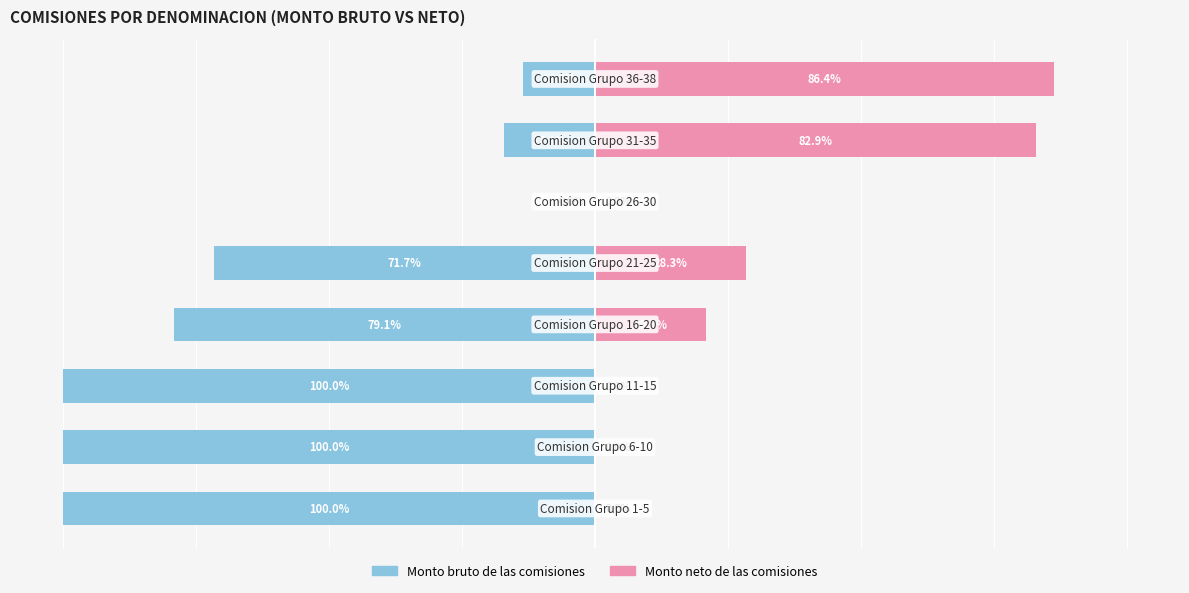

Is it true that Monto bruto de las comisiones equals -100.0 at 1?

True